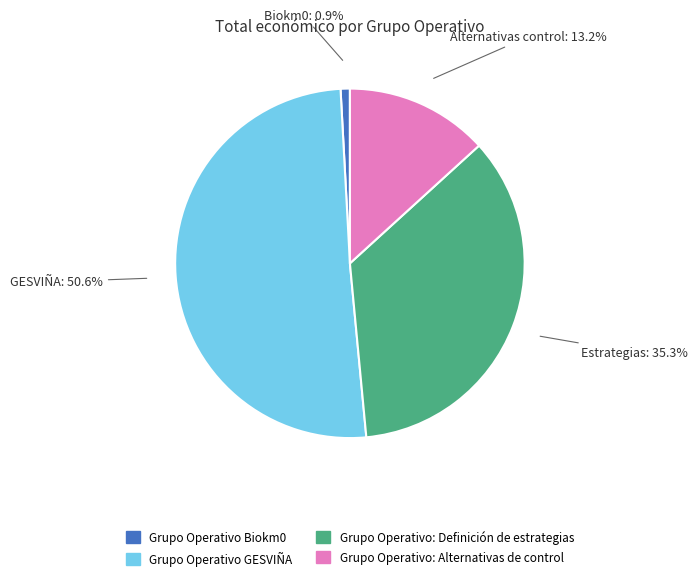

Is there a majority slice in this chart?

Yes